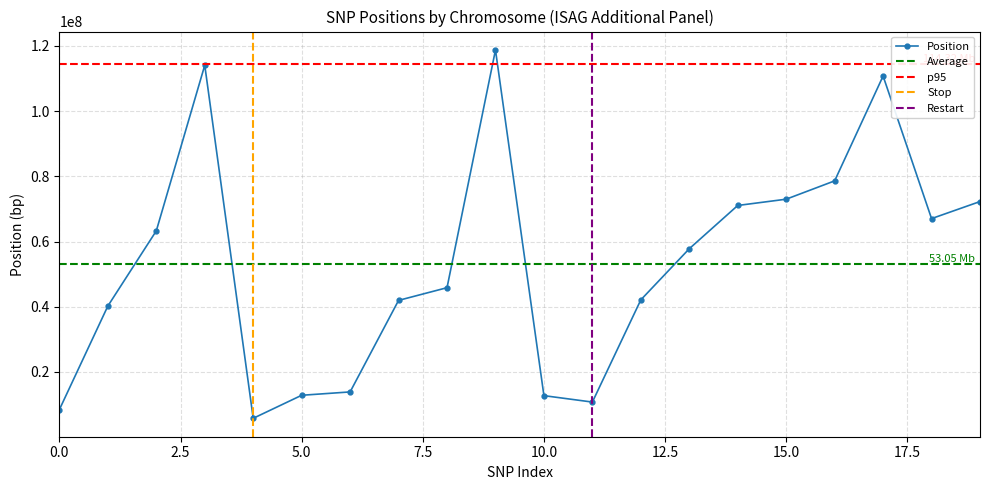

True or false: Position has more than 2 interior local peaks.

True